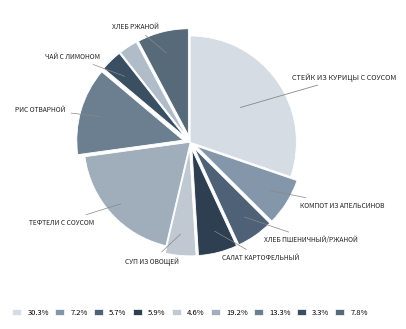

To the nearest percent, what is the difference between the largest and smallest slice percentages?

27%